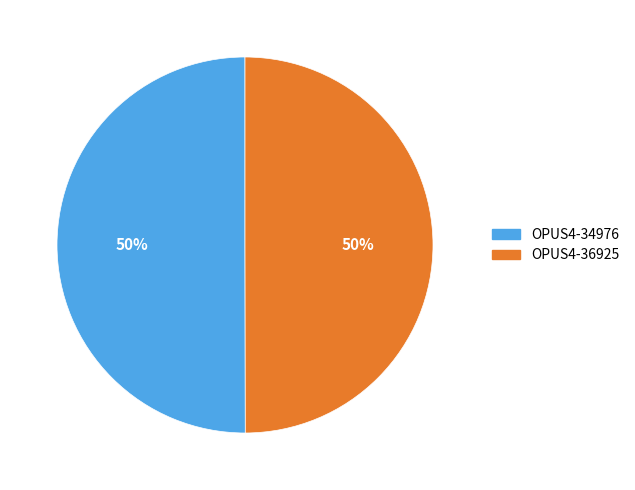

Approximately how many times larger is the value at OPUS4-36925 compared to OPUS4-34976?

1.0